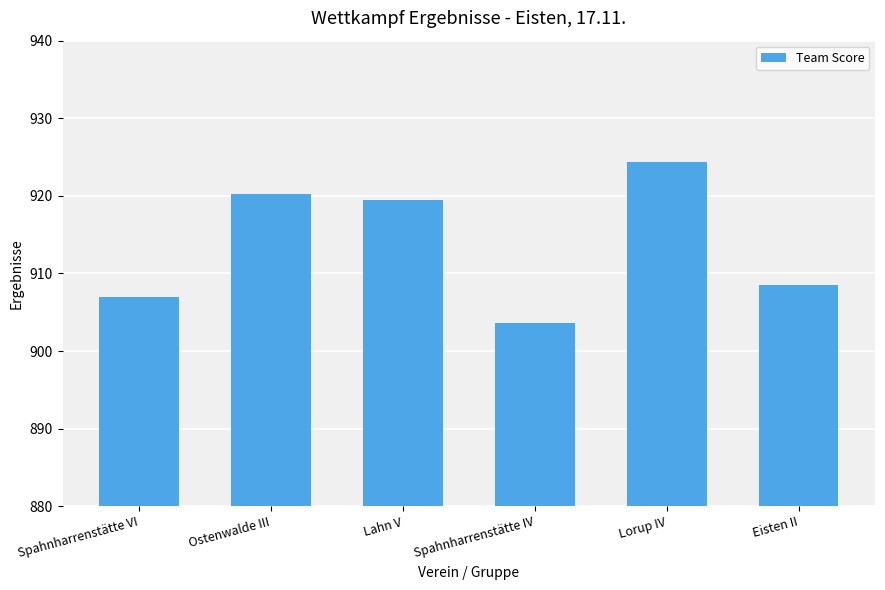

Which category has the lowest value across all series?

Spahnharrenstätte IV